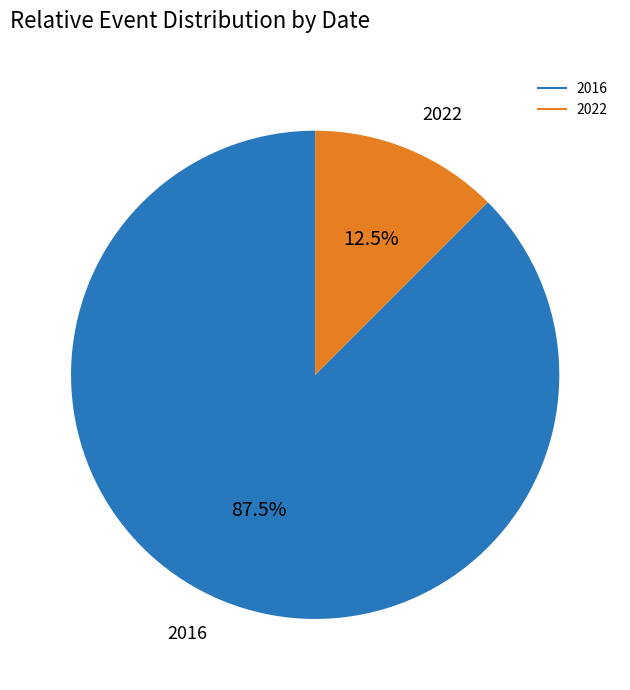

How many segments does this pie chart have?

2